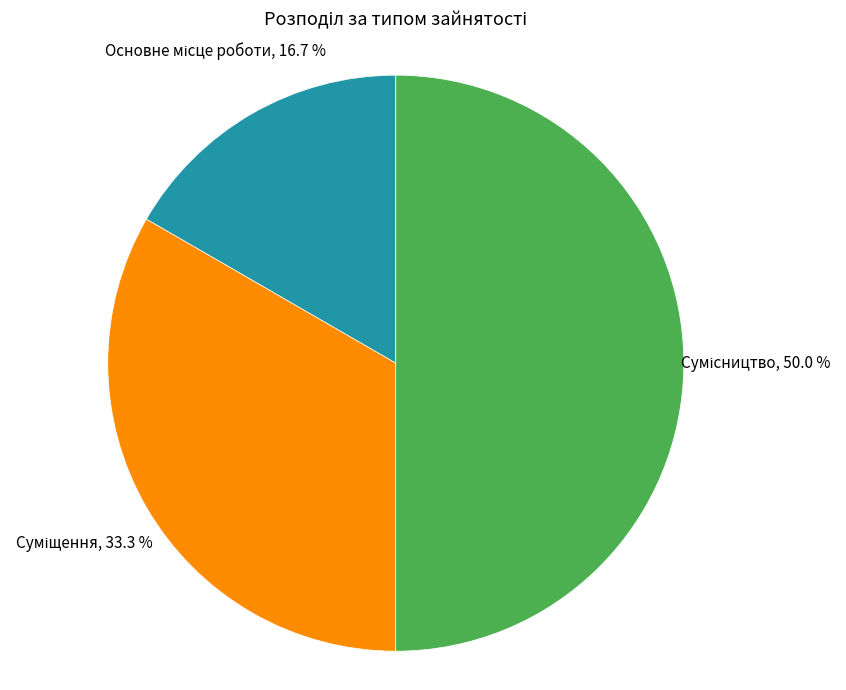

To the nearest percent, what is the difference between the largest and smallest slice percentages?

33%